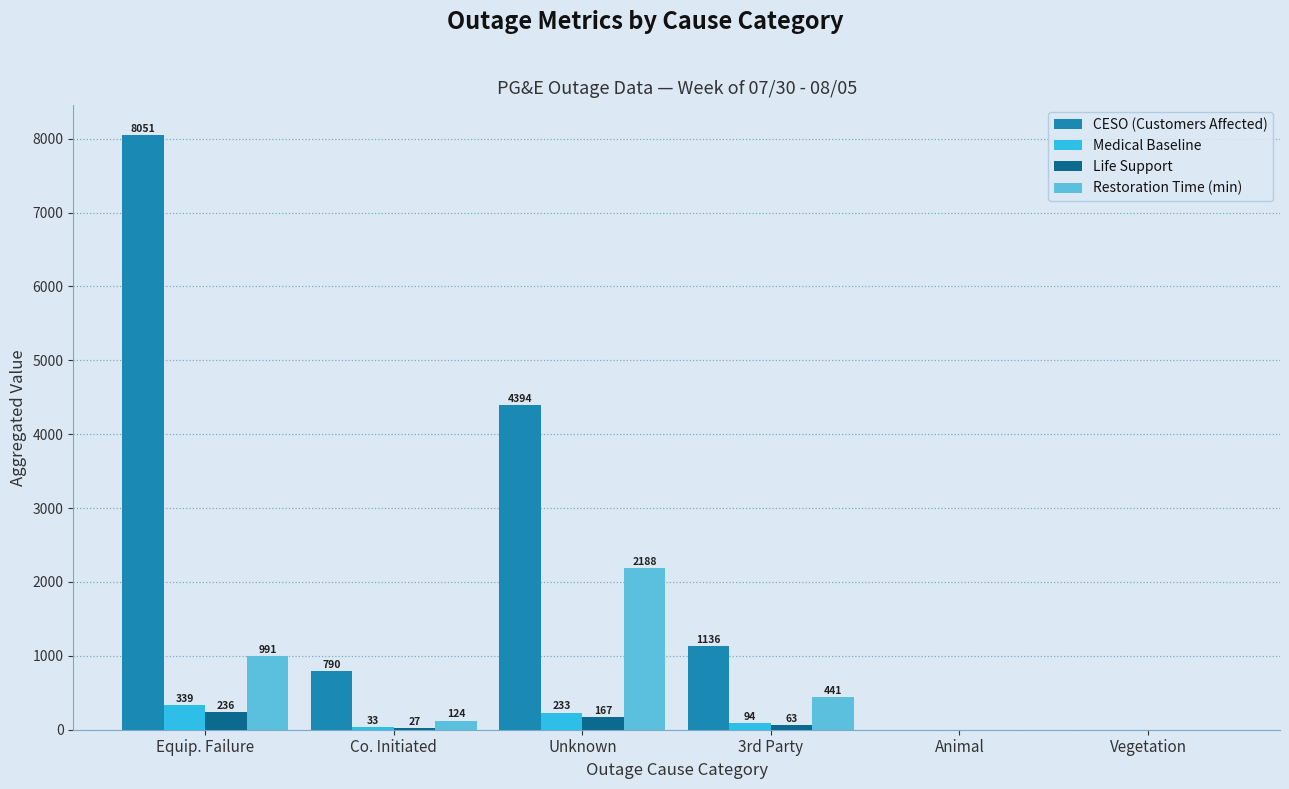

Which series has the largest total across all categories?

CESO (Customers Affected)